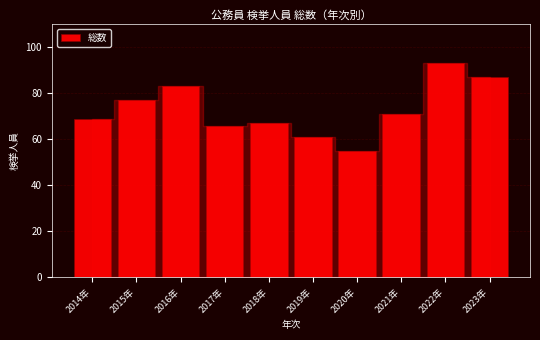

Reading left to right, what are all the values shown in this chart?

69	77	83	66	67	61	55	71	93	87